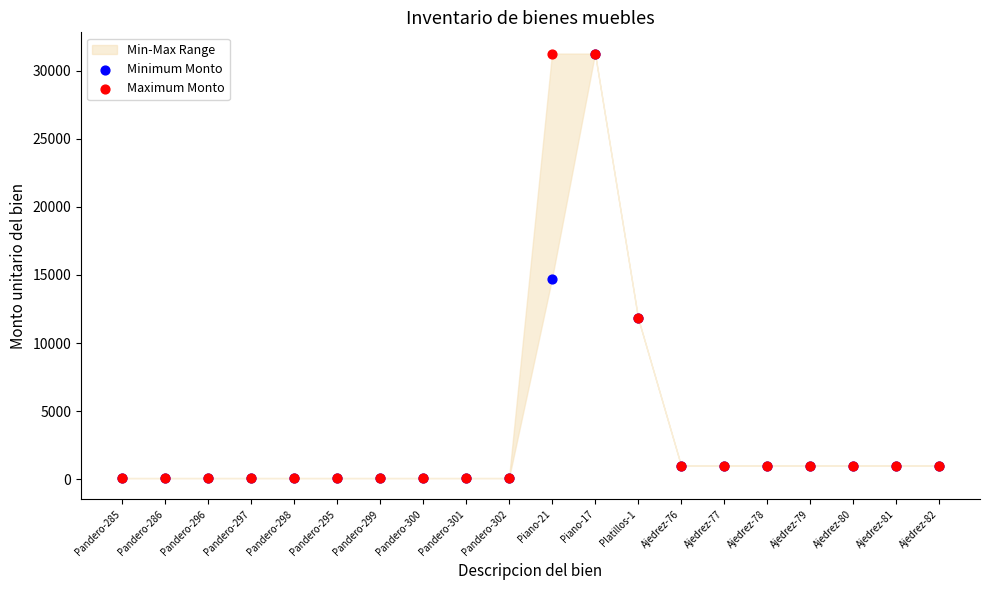

Across all series, what Y value is closest to 15670?

14732.0